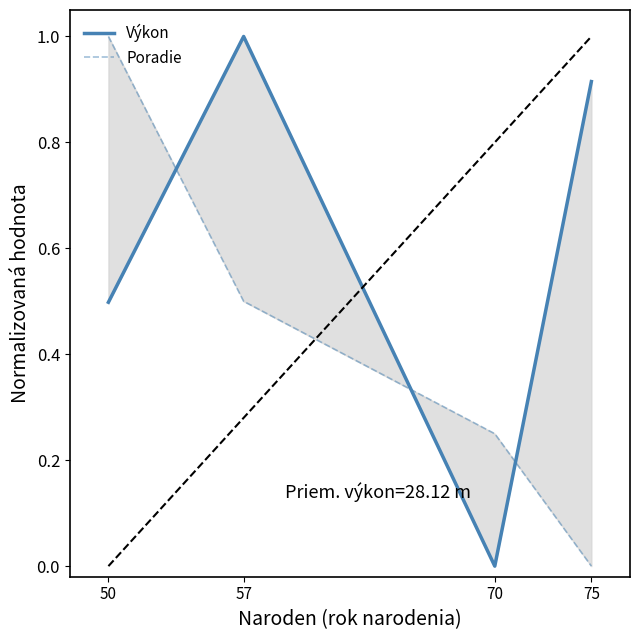

Does the chart have visible grid lines?

No